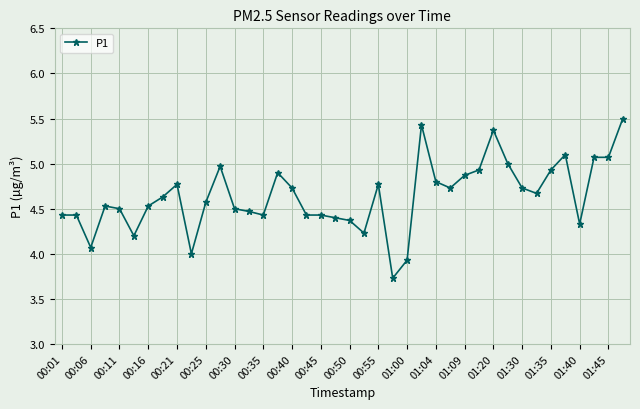

True or false: there are more than 2 points higher than both neighbors.

True